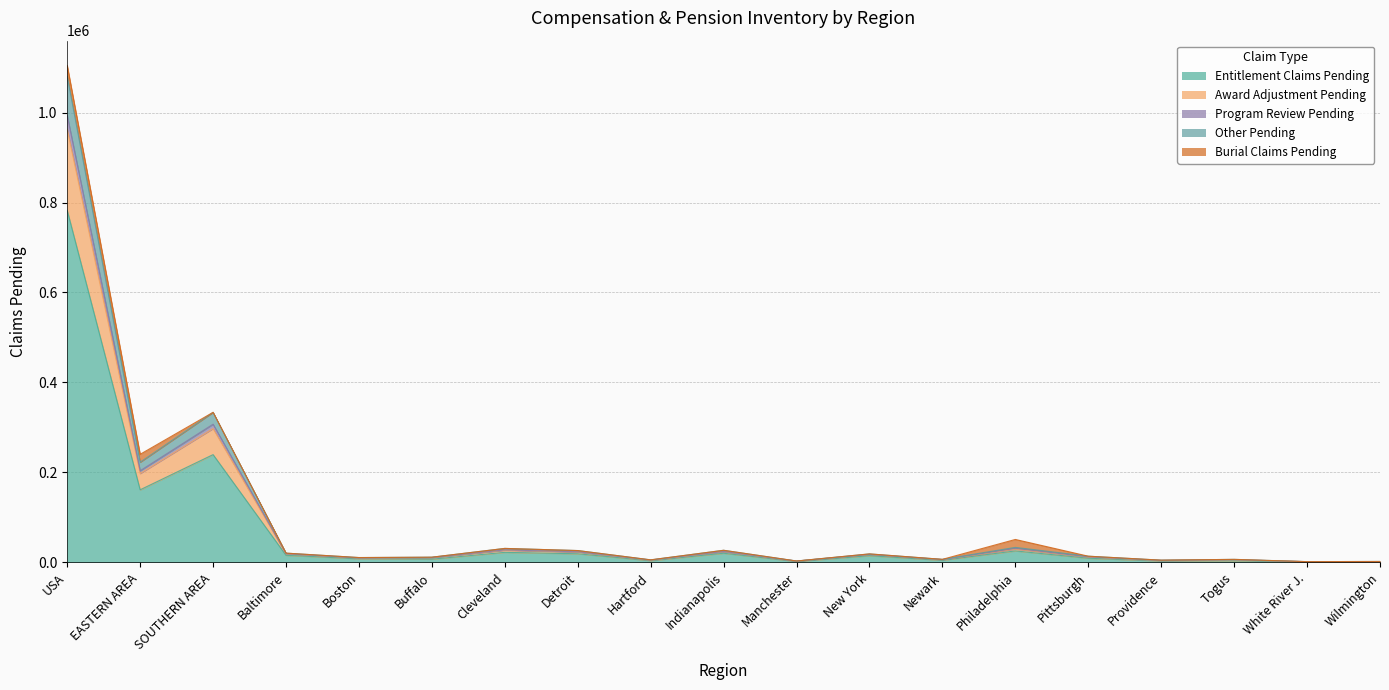

True or false: Award Adjustment Pending and Other Pending intersect in this chart.

False